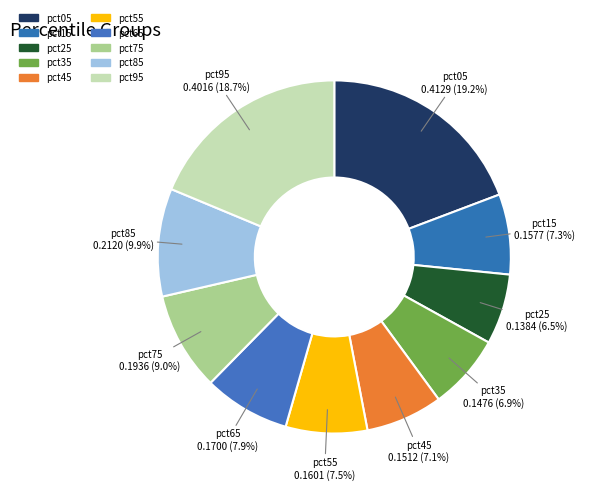

To the nearest percent, what percentage of the pie is pct15?

7%